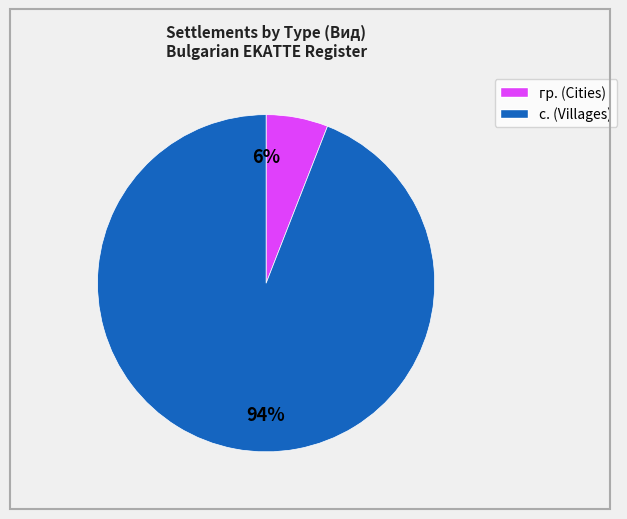

What percentage is the с. (Villages) slice, to the nearest percent?

94%